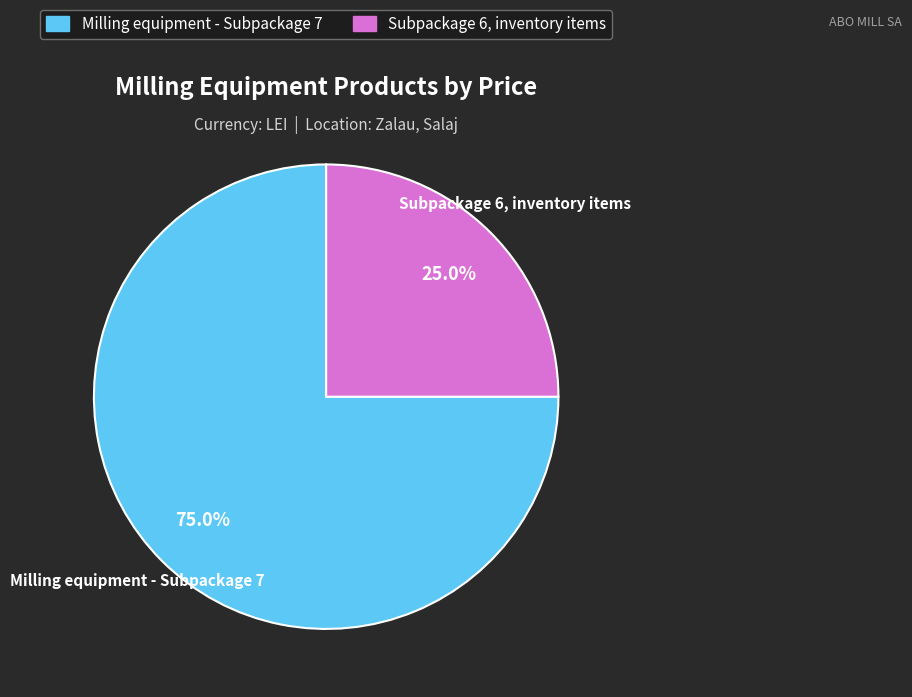

Does any single category account for the majority?

Yes